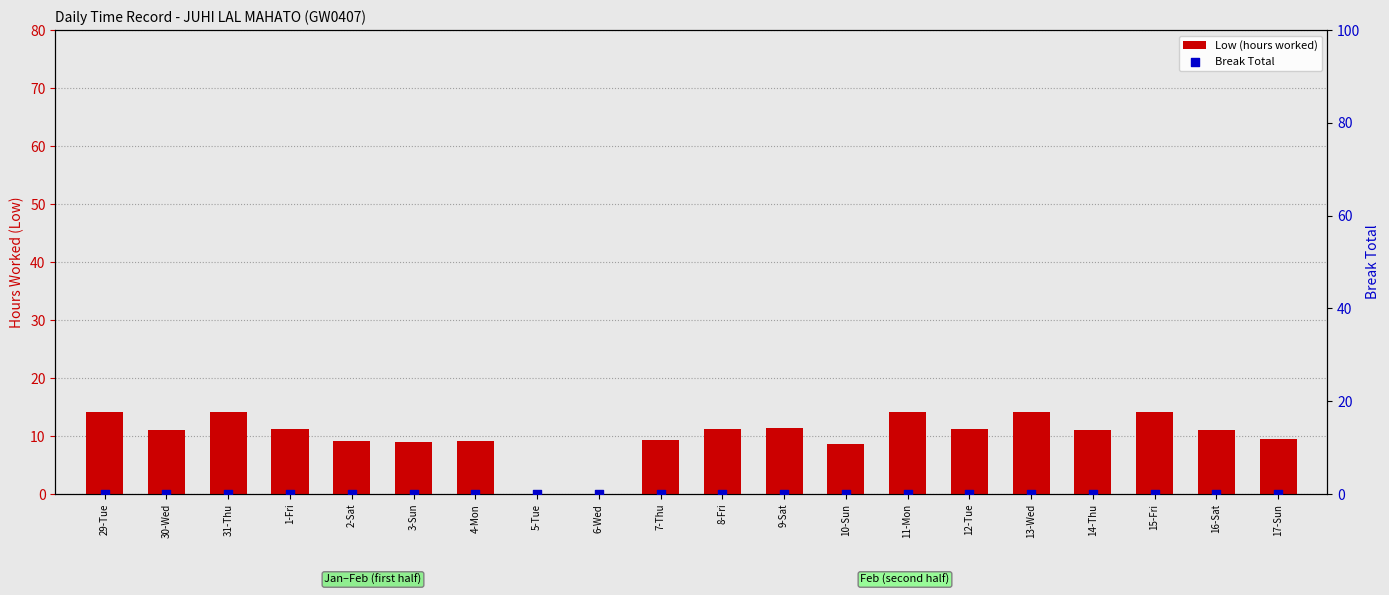

At how many categories does at least one series exceed 8?

18